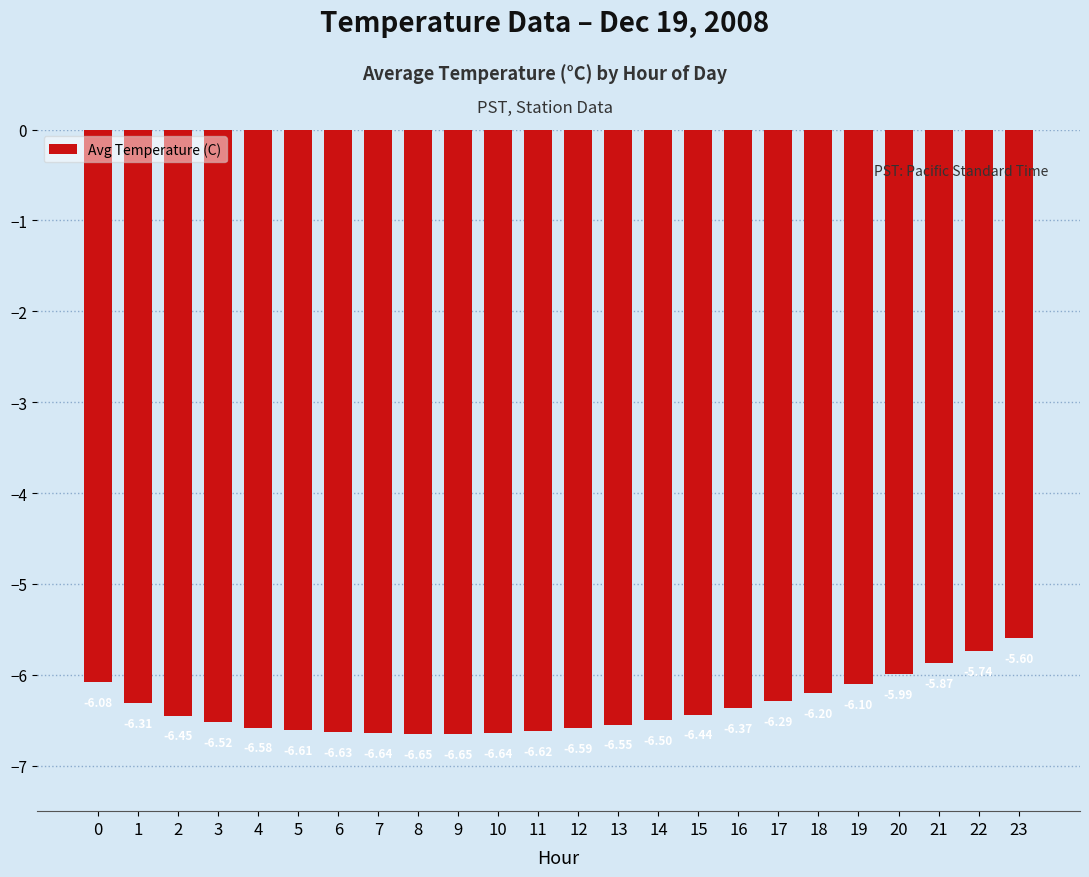

What is the change in value from 22 to 23?

+0.1